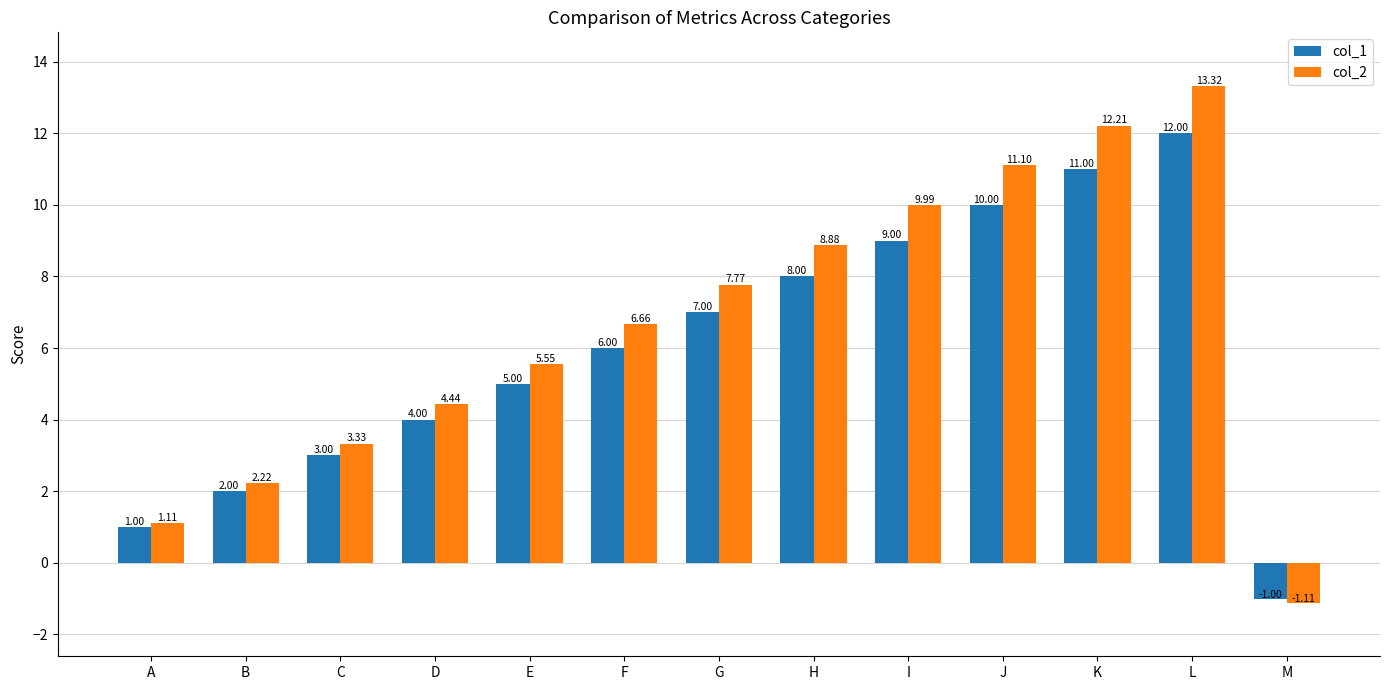

What is the difference between the maximum and minimum values in the col_1 series?

13.0